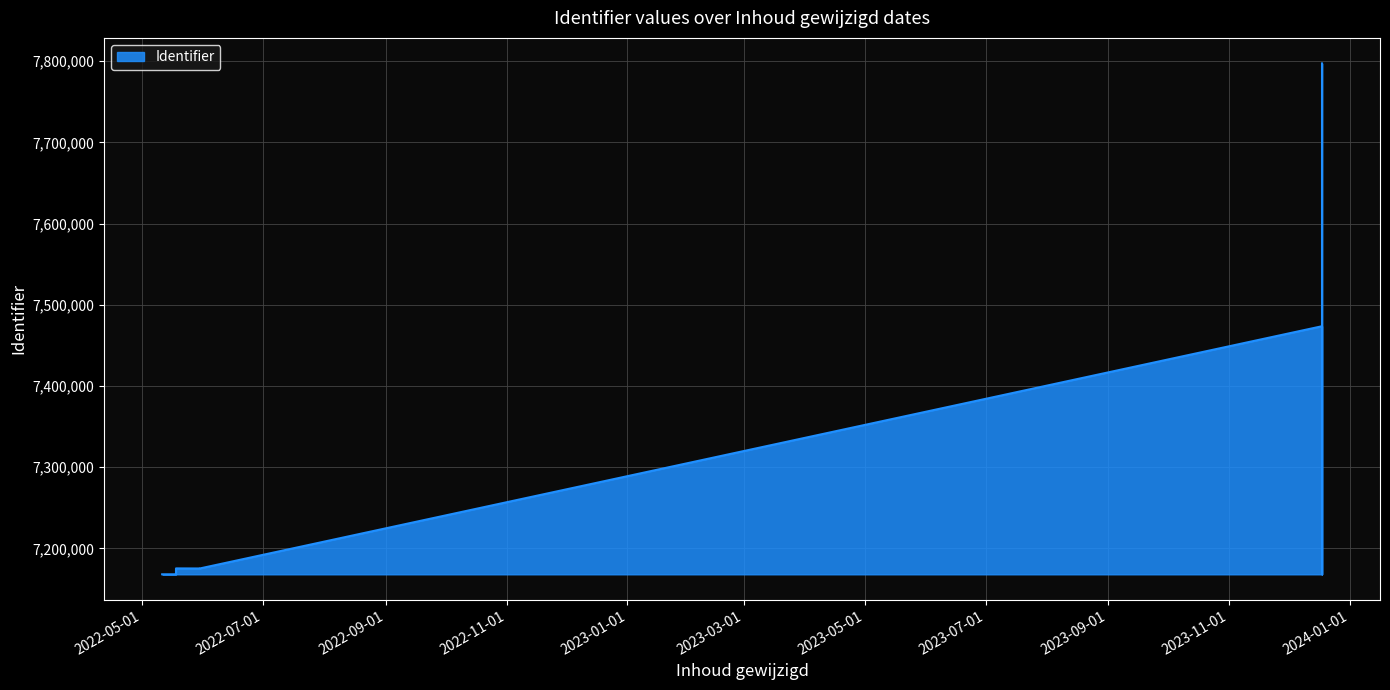

What is the minimum value shown in the chart?

7168159